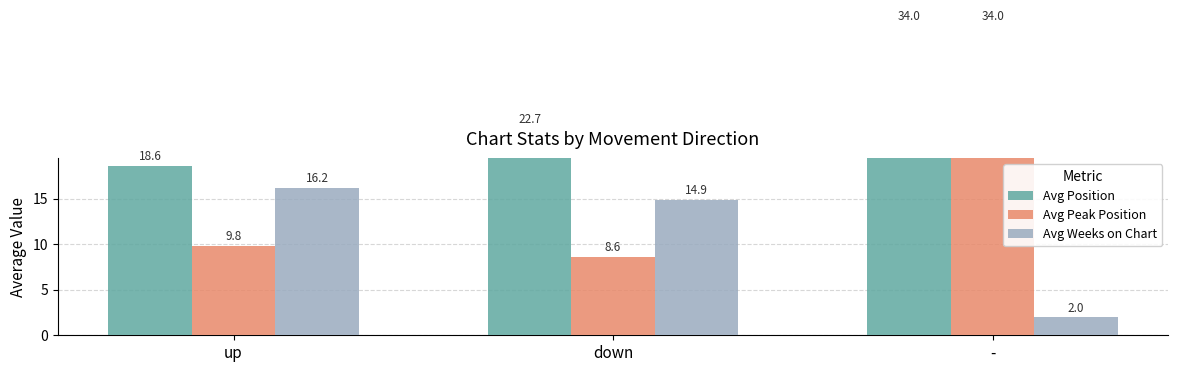

Which series has the largest total across all categories?

Avg Position